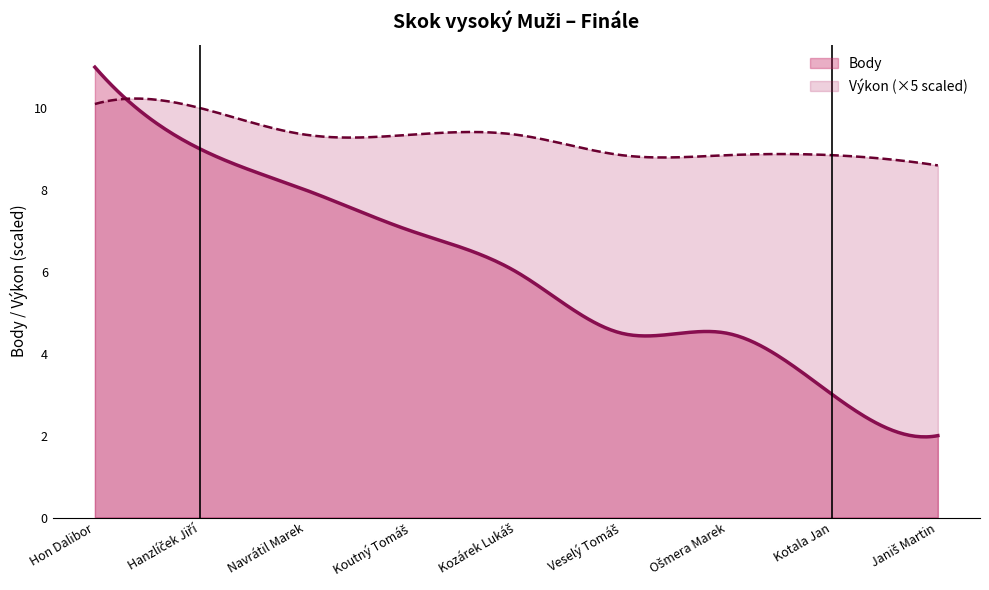

What is the approximate value of Výkon at Koutný Tomáš?

1.9